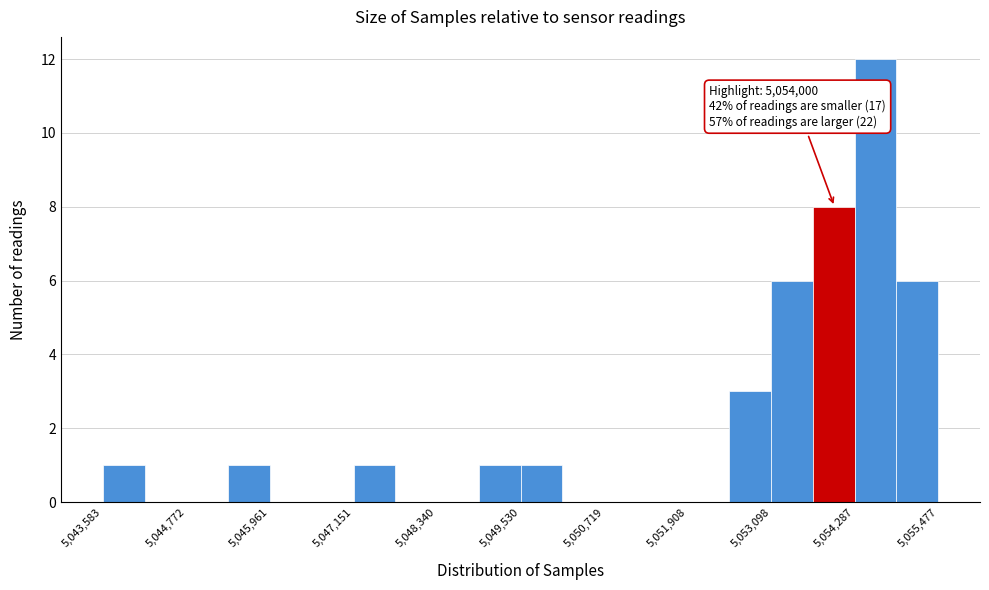

Read against the x-axis, roughly where is the centre of the tallest bar?

5054600